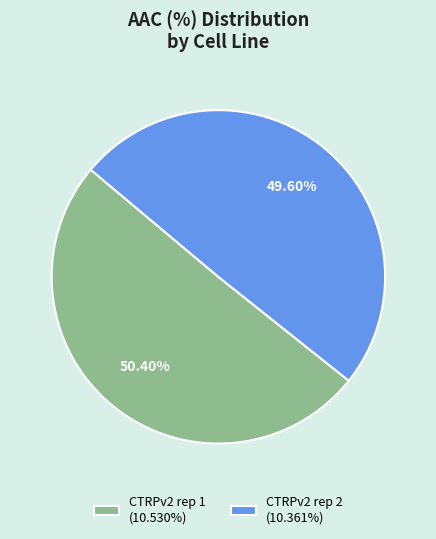

Rank the categories by value from lowest to highest.

CTRPv2 rep 2, CTRPv2 rep 1